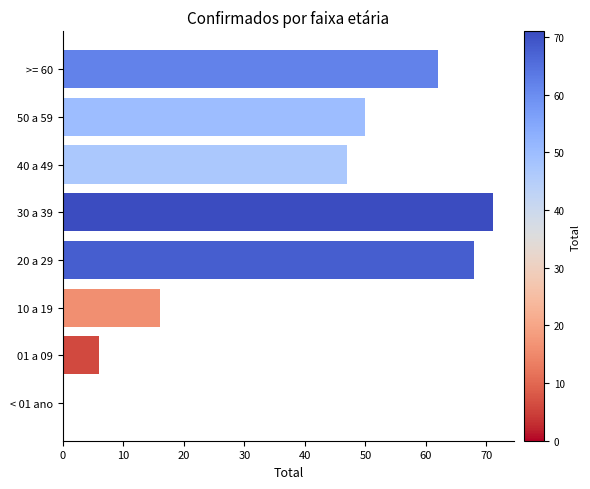

Does the chart contain stacked bars?

No